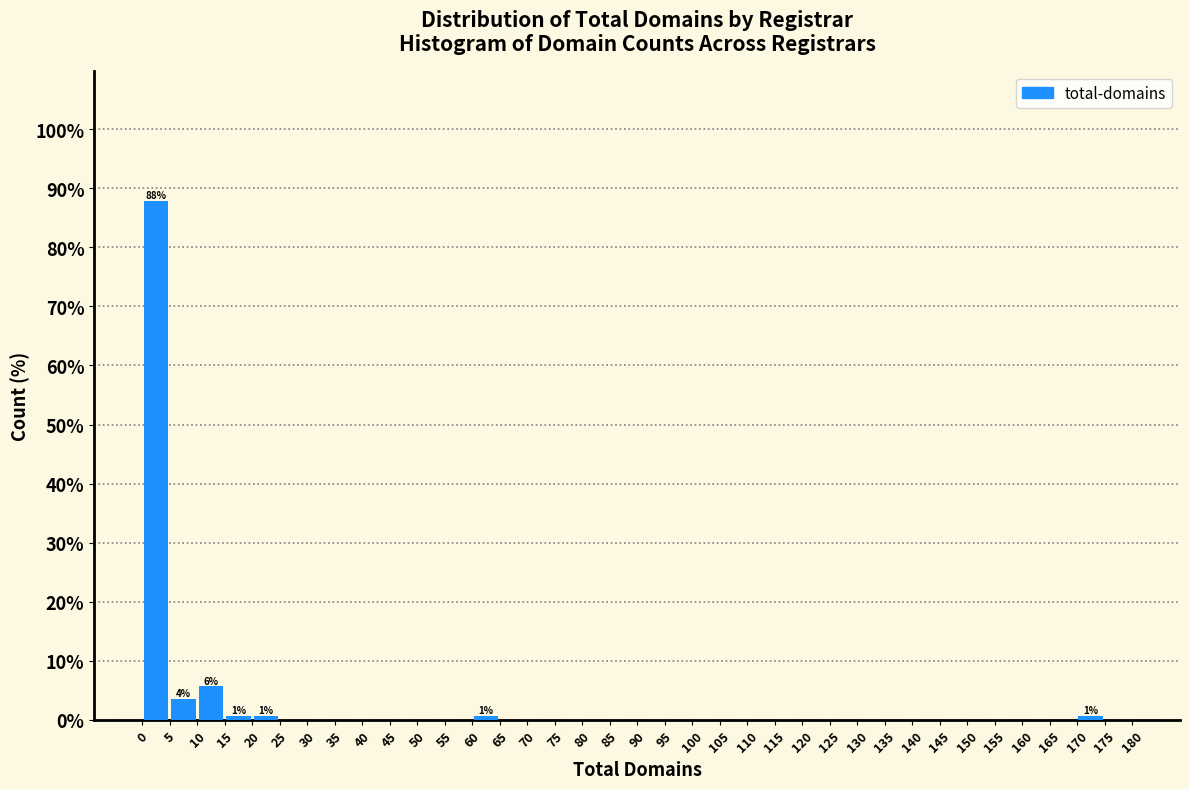

Which range on the x-axis has the tallest bar?

0 to 5